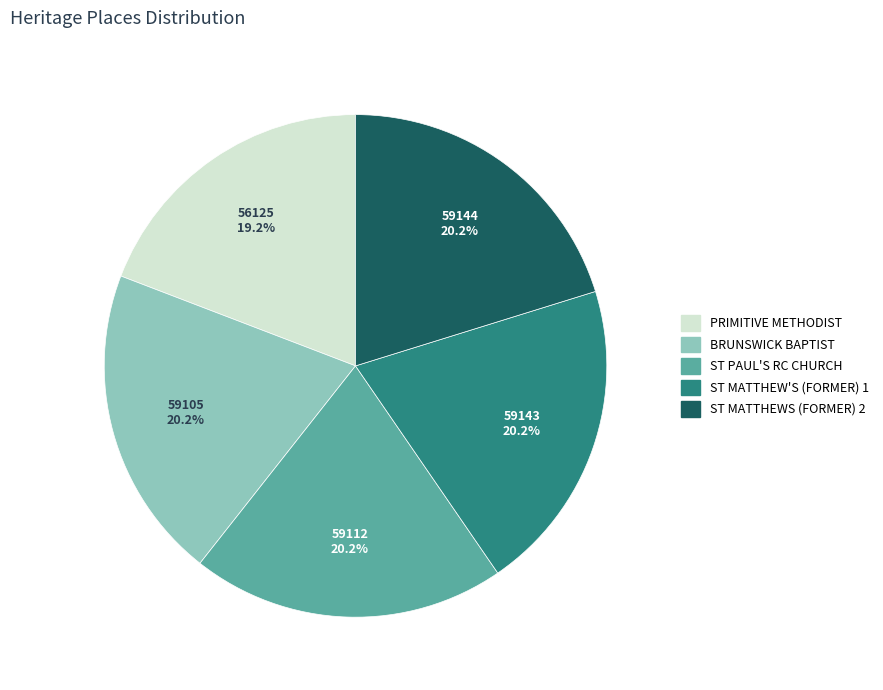

Does any single category account for the majority?

No